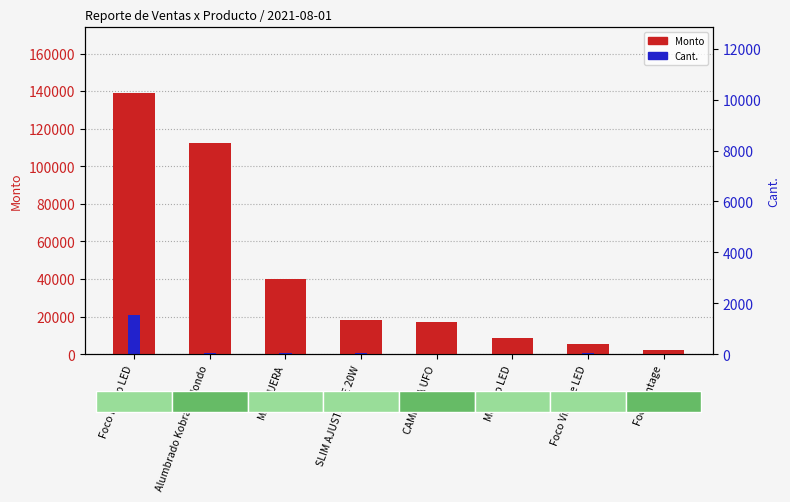

What is the difference between the maximum and minimum values in the Cant. series?

20828.0